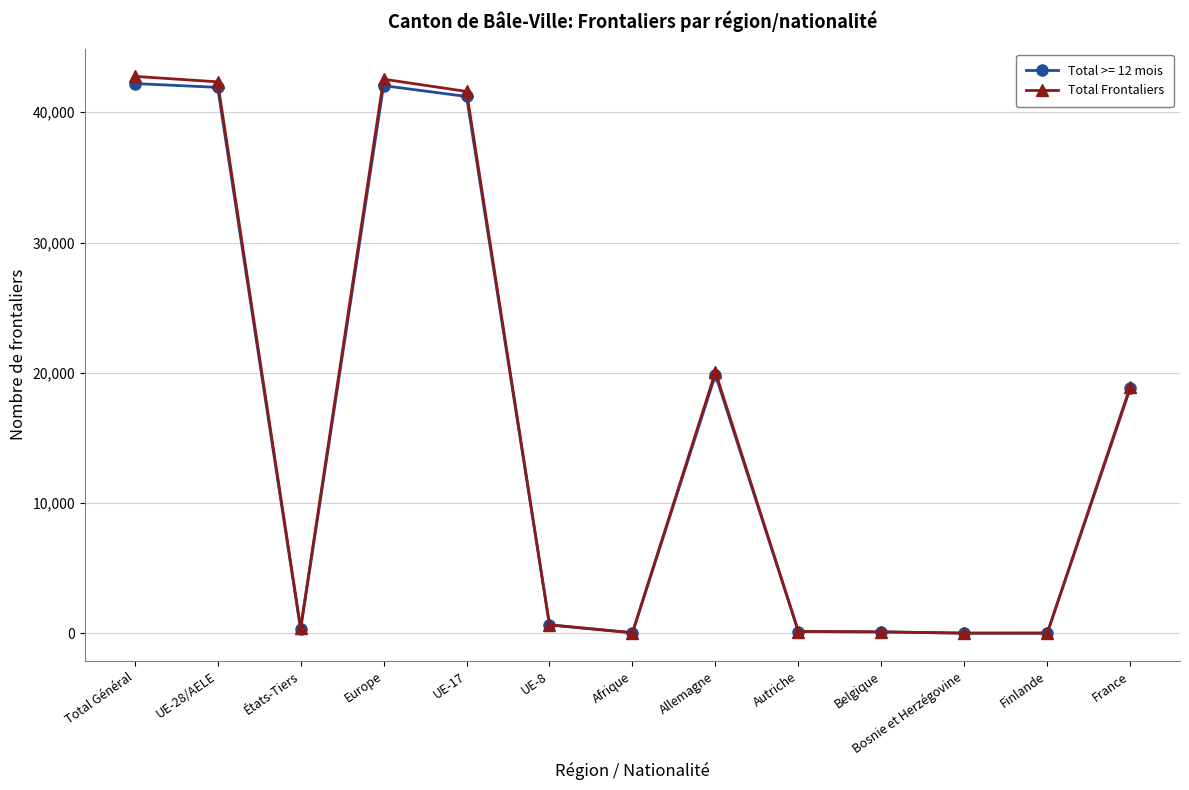

What is the greatest value displayed?

42757